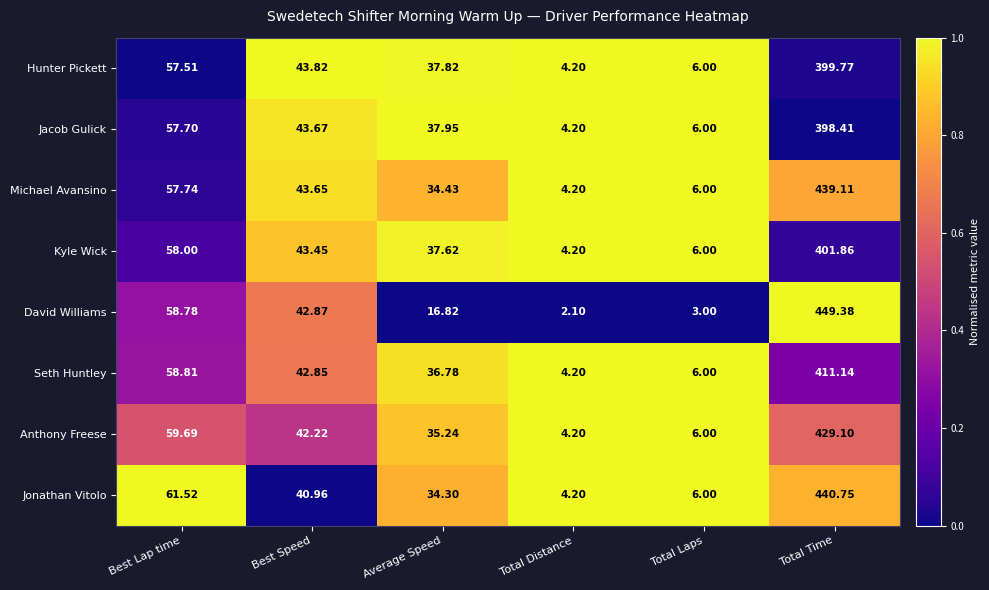

At which label is Michael Avansino closest to 221?

Best Lap time